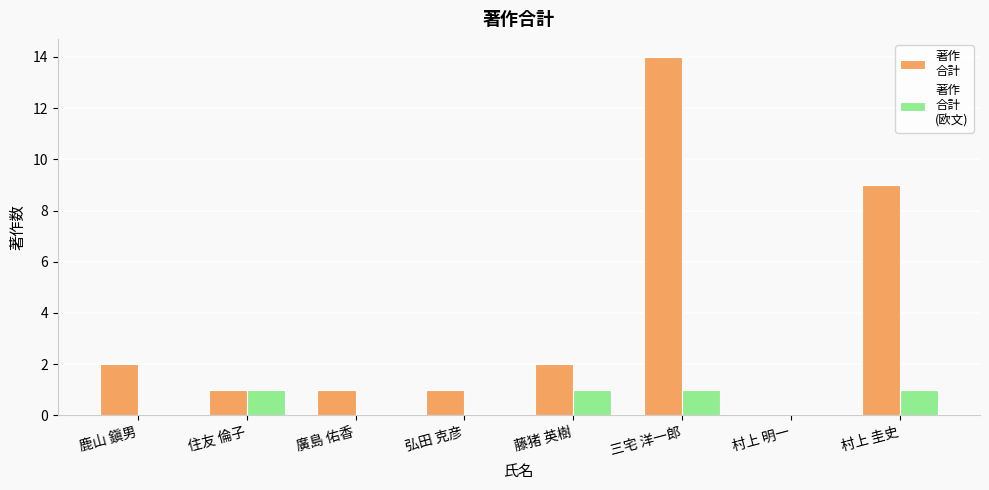

Count the number of data series in this chart.

2